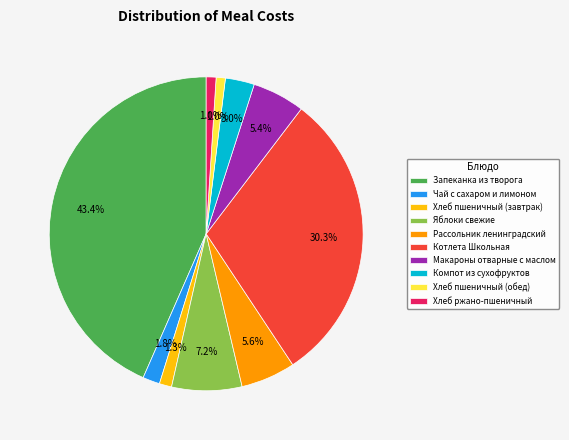

To the nearest percent, what is the average slice percentage?

10%